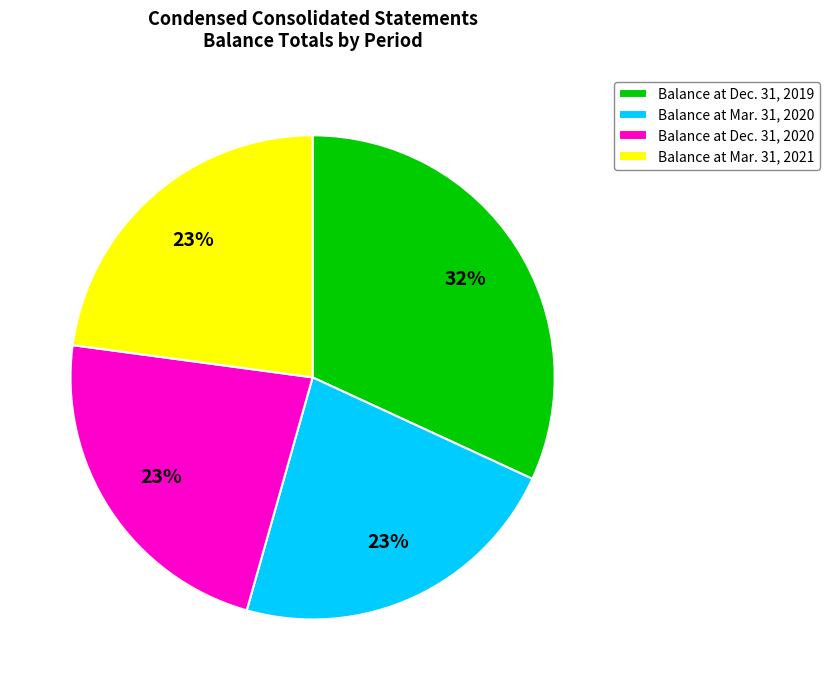

What percentage is the Balance at Dec. 31, 2019 slice, to the nearest percent?

32%